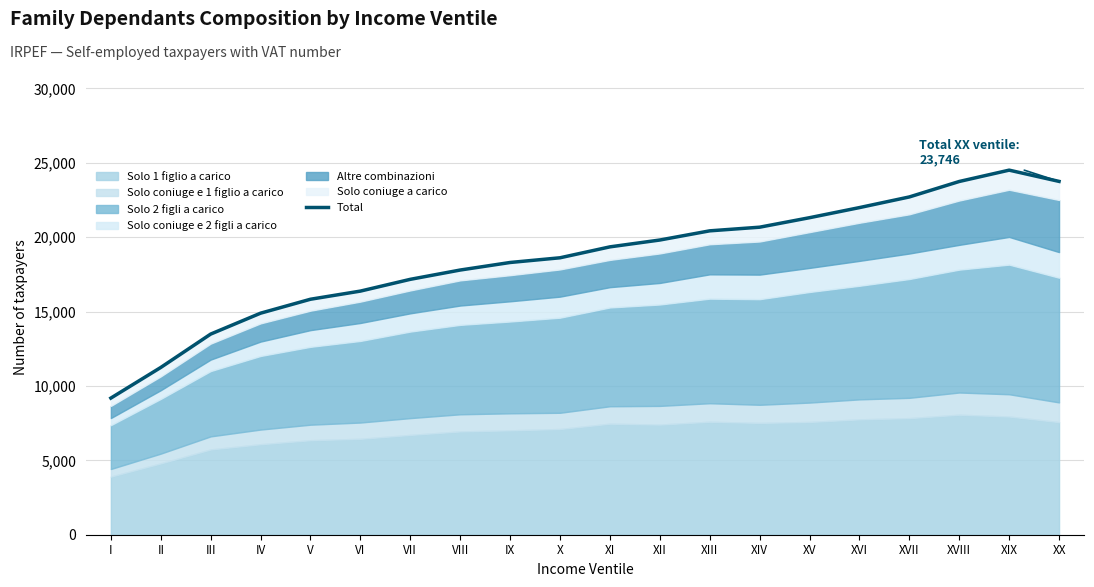

What position from the left is V?

5